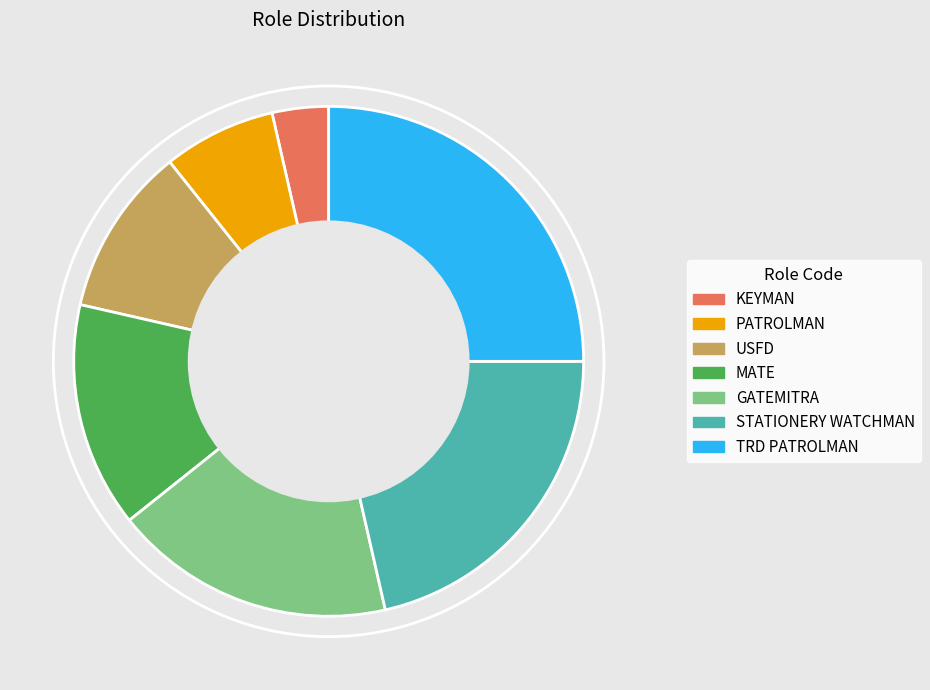

Which has a higher value, MATE or GATEMITRA?

GATEMITRA